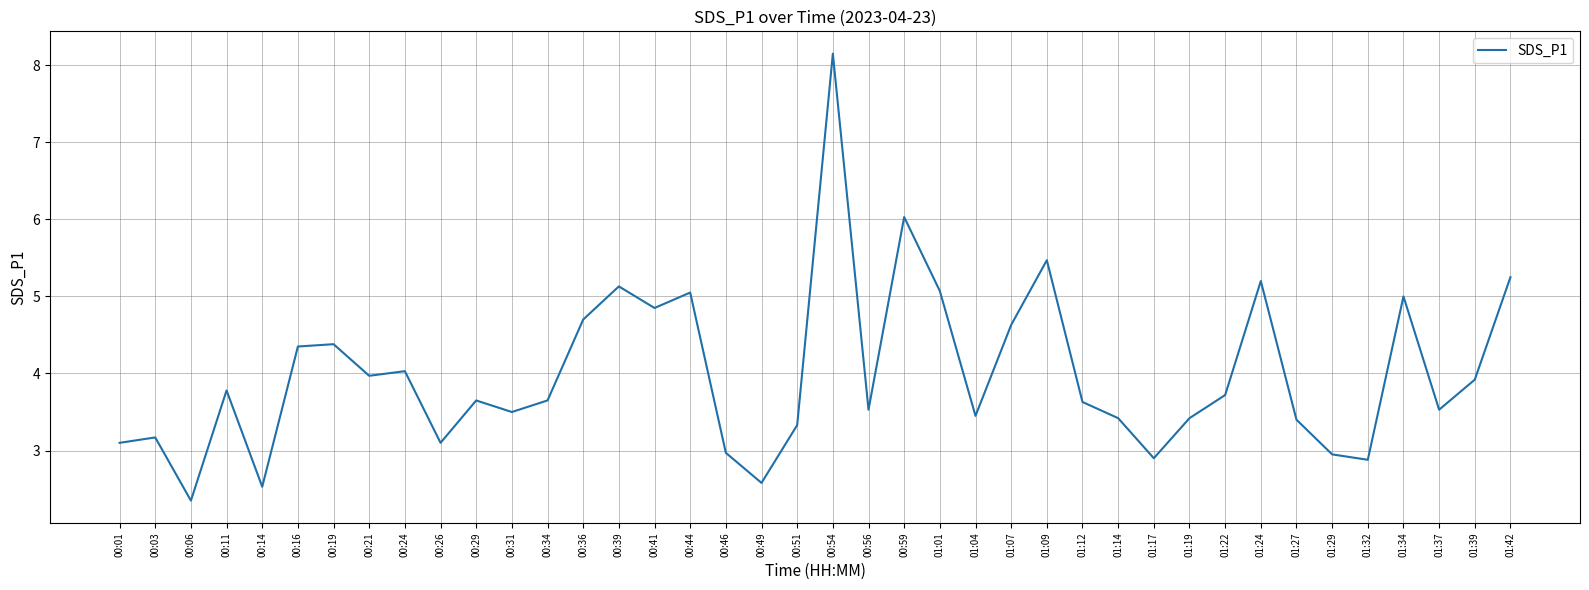

What is the smallest value displayed?

2.4